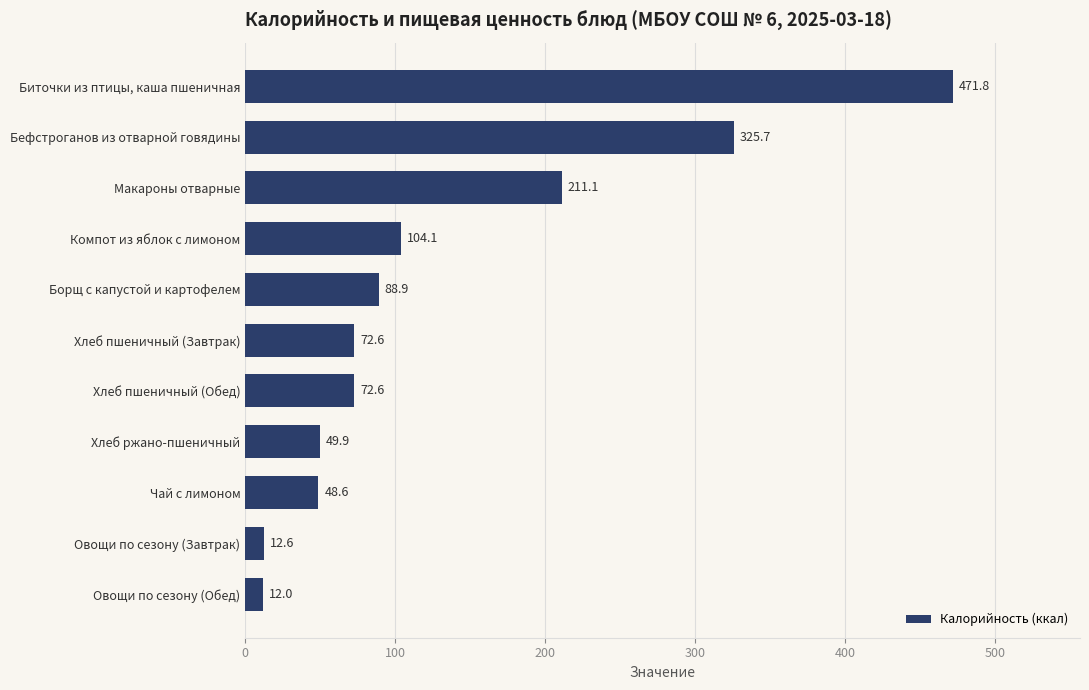

True or false: the data shows 696.3 at Биточки из птицы, каша пшеничная.

False